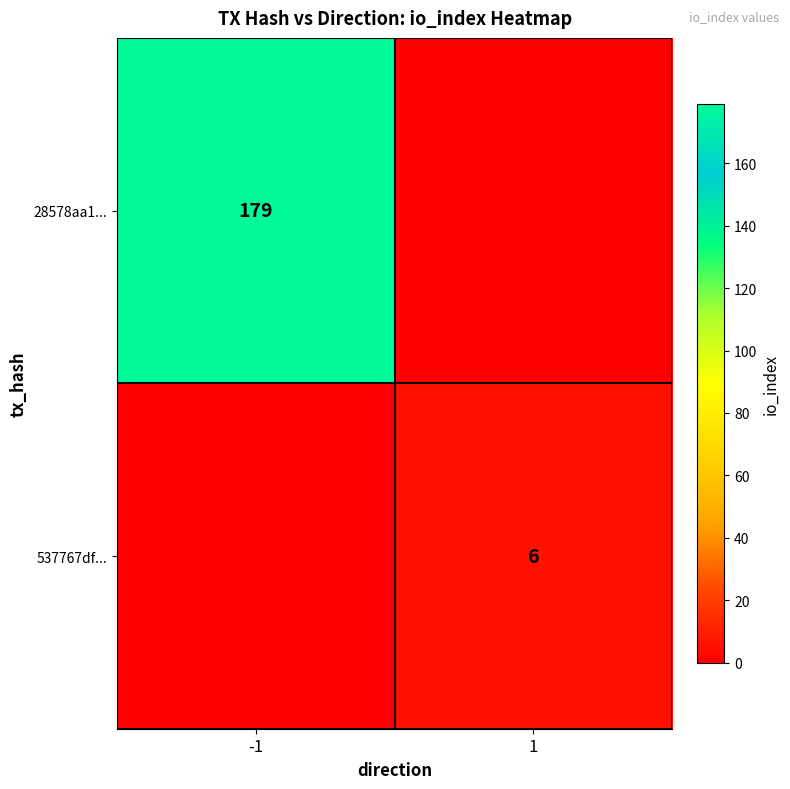

The value of 28578aa1... at -1 is 179. True or false?

True